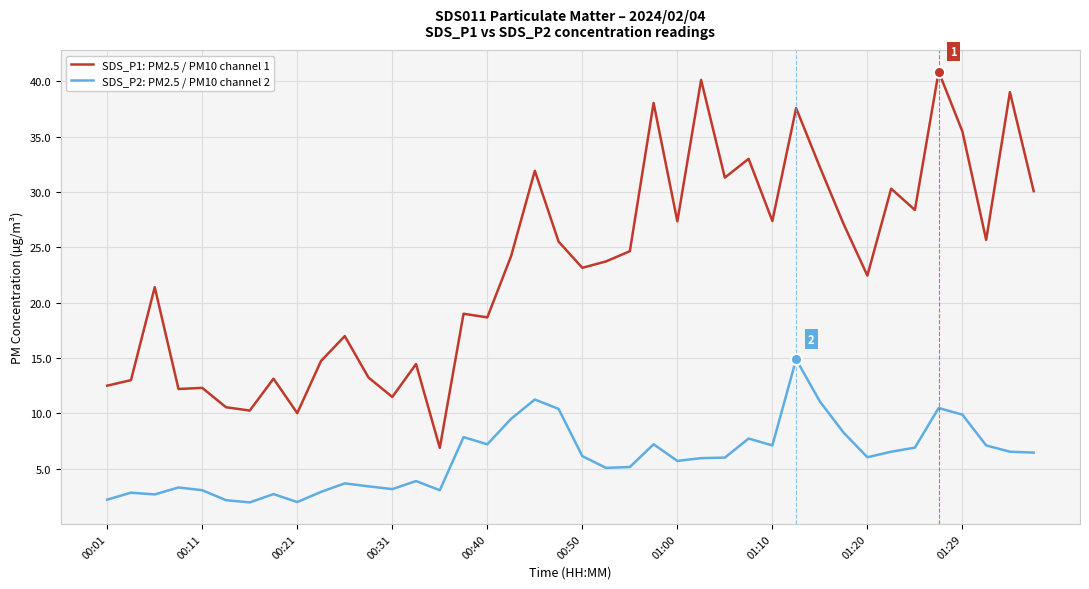

Which series has the widest spread of values?

SDS_P1: PM2.5 / PM10 channel 1